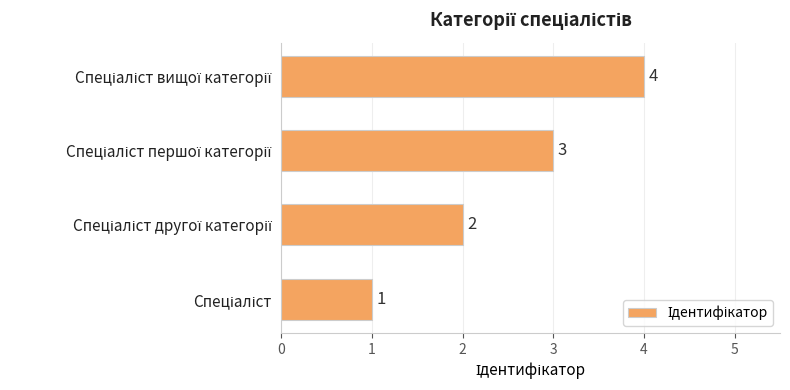

What is the difference between the maximum and second lowest values?

2